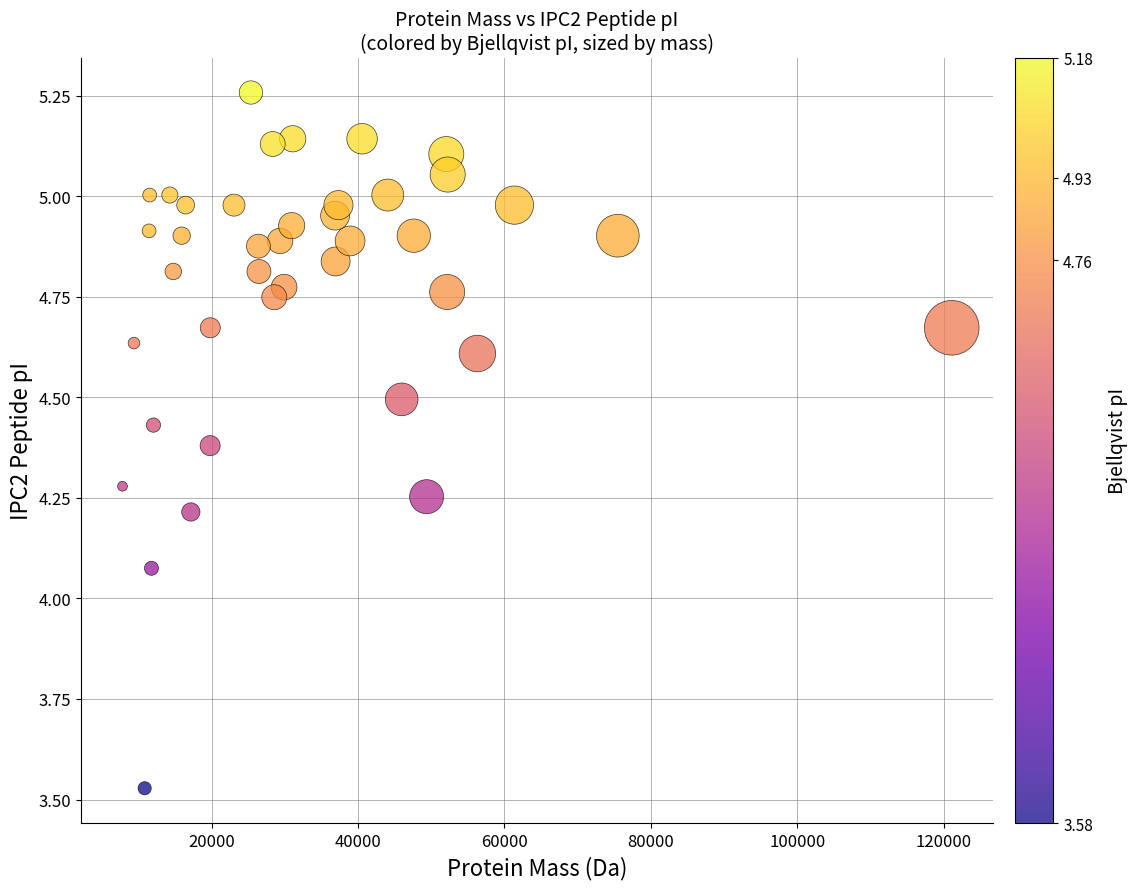

What is the range of X values (max minus min)?

113299.3